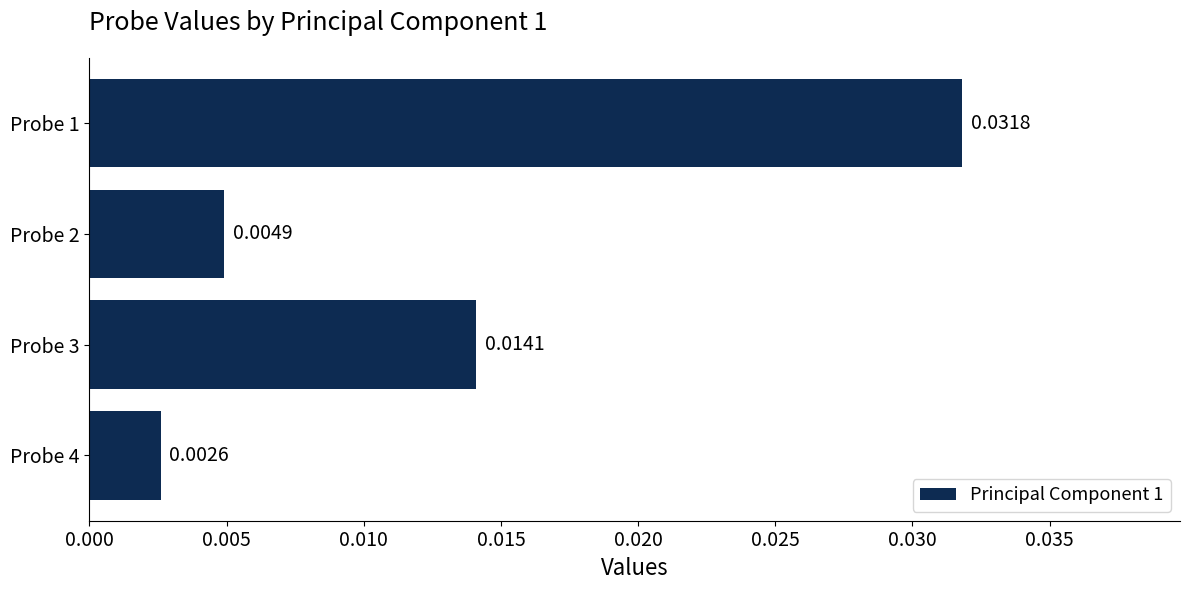

Between Probe 4 and Probe 1, which is larger?

Probe 1